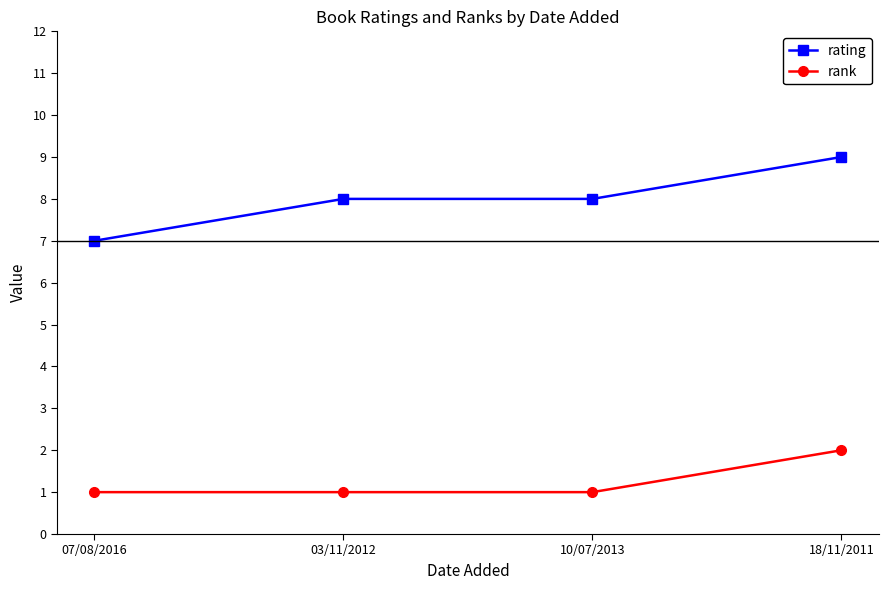

List the series in order of their peak value, highest first.

rating, rank